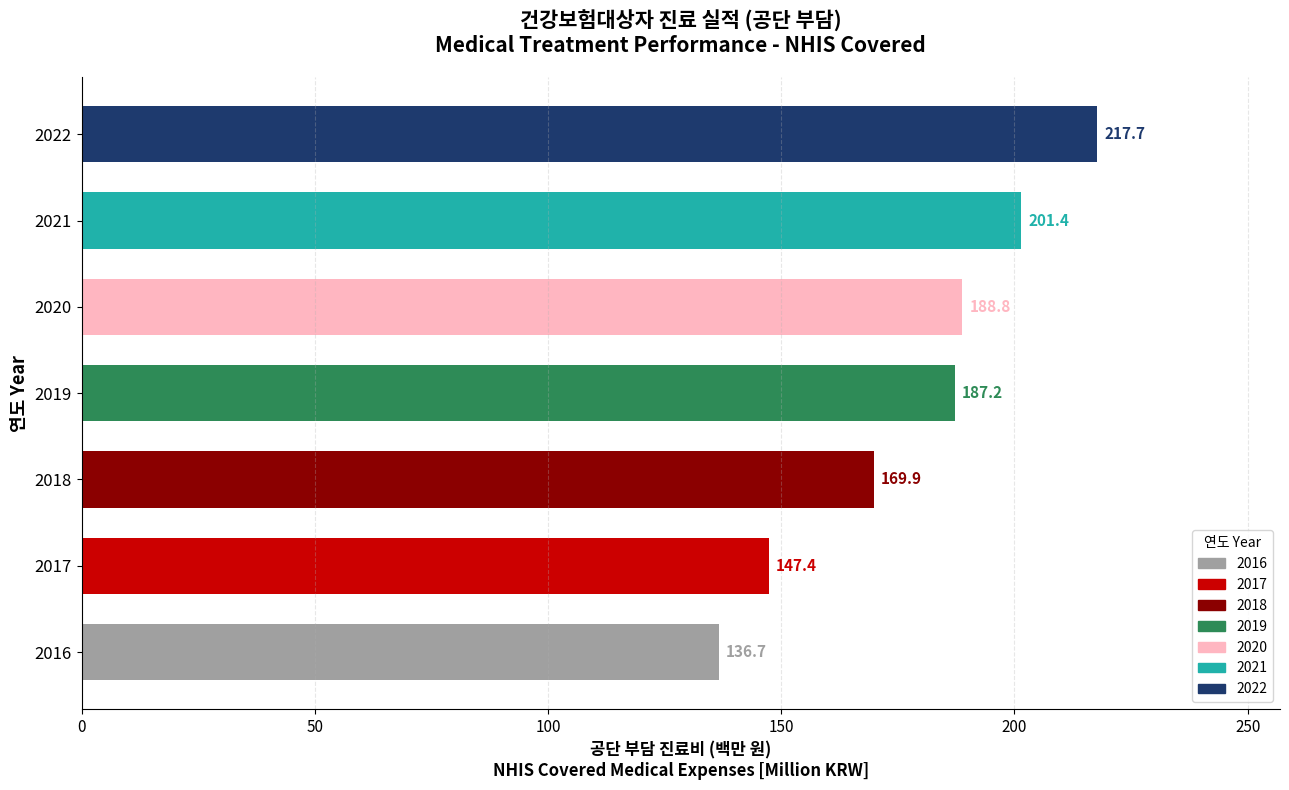

Which label corresponds to the largest value in the chart?

2022